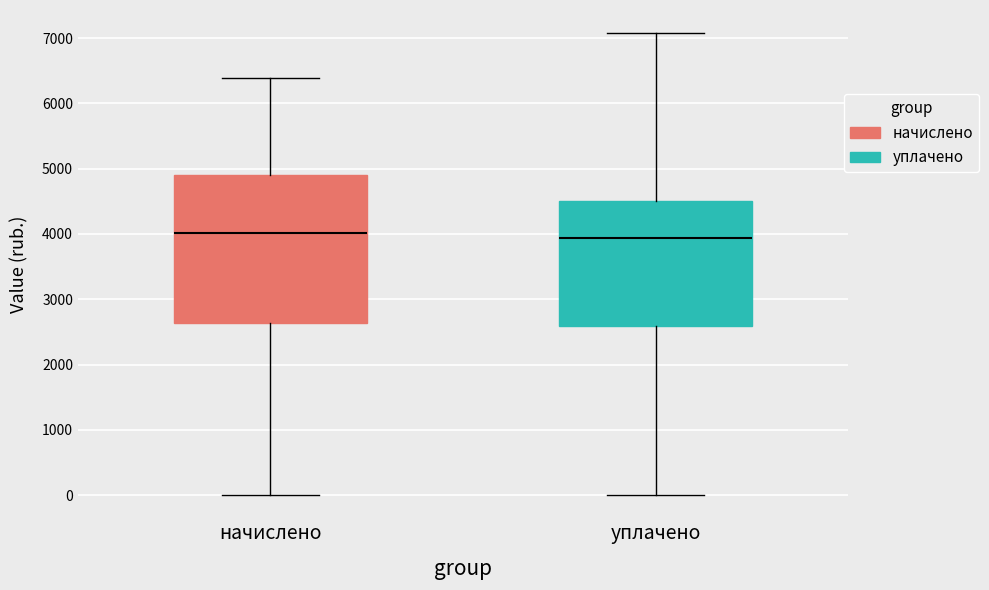

Reading left to right, transcribe this box plot: for each box, give where its median line is, the range the box spans, and where its two whiskers end, as read against the y-axis. The values are not printed on the chart, so give them approximately, as read against the axis.

начислено: median 4000, box 2600 to 4900, whiskers 0 to 6400
уплачено: median 3900, box 2600 to 4500, whiskers 0 to 7100